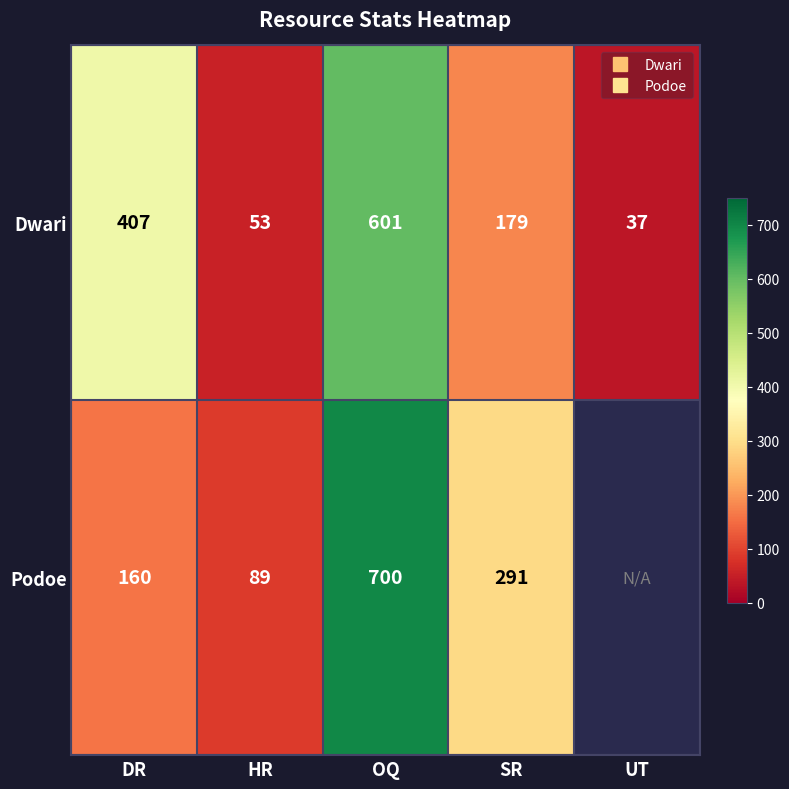

At OQ, list the series in order from largest to smallest.

Podoe, Dwari